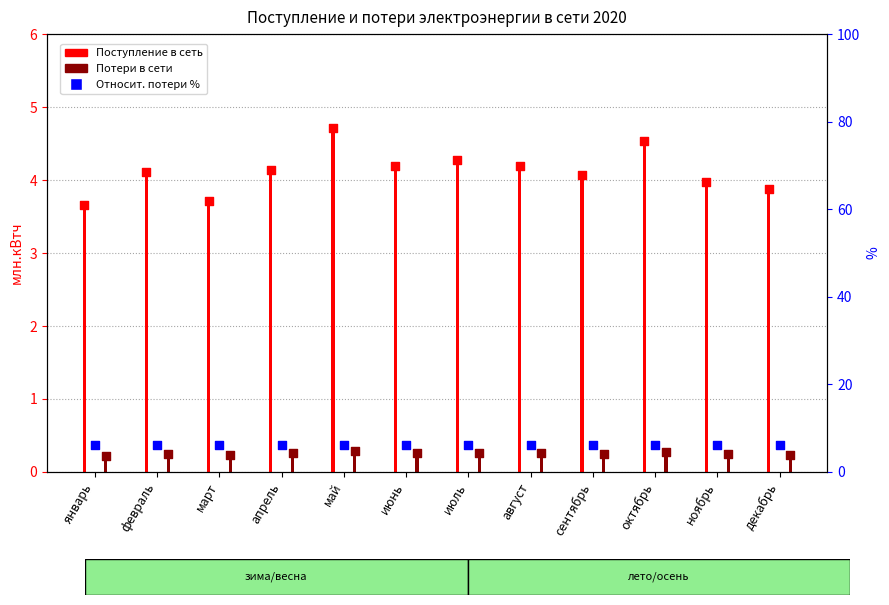

At which category is the sum across all series the highest?

май